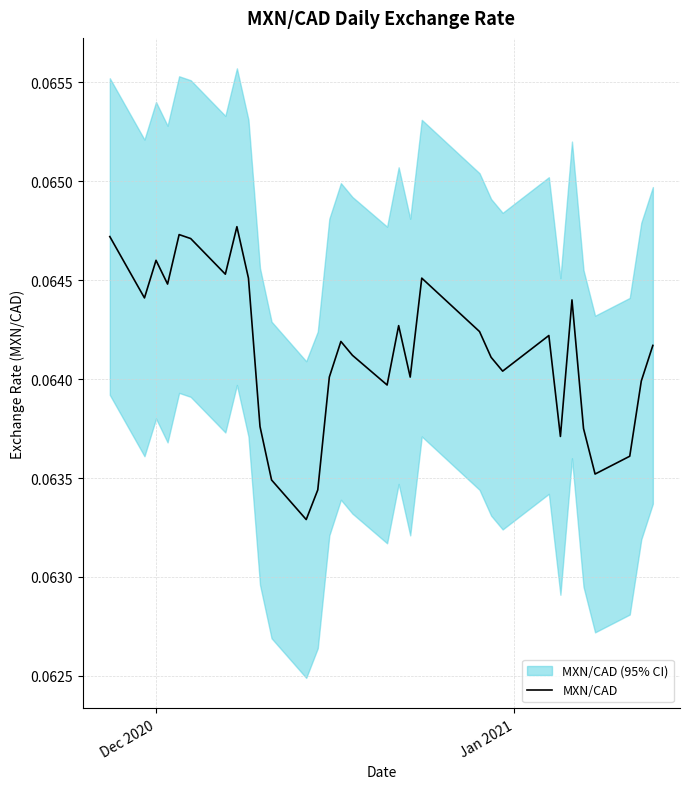

What is the smallest value displayed?

0.1